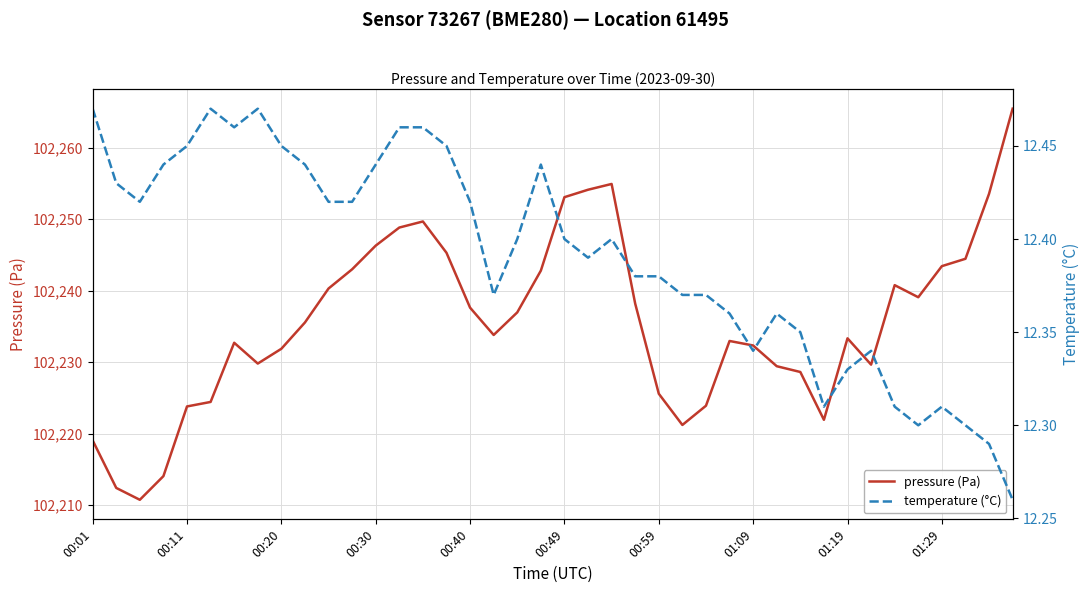

Reading left to right, extract all data points from this chart.

pressure (Pa): 102219.1	102212.4	102210.8	102214.1	102223.8	102224.4	102232.7	102229.8	102231.9	102235.6	102240.3	102243.0	102246.3	102248.8	102249.7	102245.3	102237.6	102233.8	102237.0	102242.8	102253.1	102254.1	102254.9	102238.2	102225.6	102221.2	102223.9	102233.0	102232.3	102229.4	102228.6	102221.9	102233.3	102229.7	102240.8	102239.1	102243.4	102244.5	102253.6	102265.5
temperature (°C): 12.5	12.4	12.4	12.4	12.4	12.5	12.5	12.5	12.4	12.4	12.4	12.4	12.4	12.5	12.5	12.4	12.4	12.4	12.4	12.4	12.4	12.4	12.4	12.4	12.4	12.4	12.4	12.4	12.3	12.4	12.3	12.3	12.3	12.3	12.3	12.3	12.3	12.3	12.3	12.3